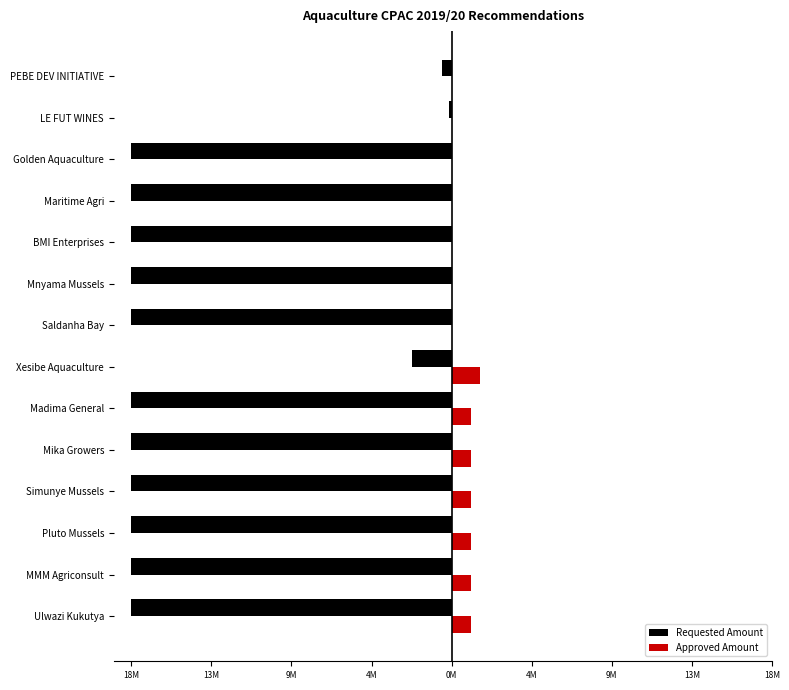

What are all the series names shown in the legend?

Requested Amount, Approved Amount